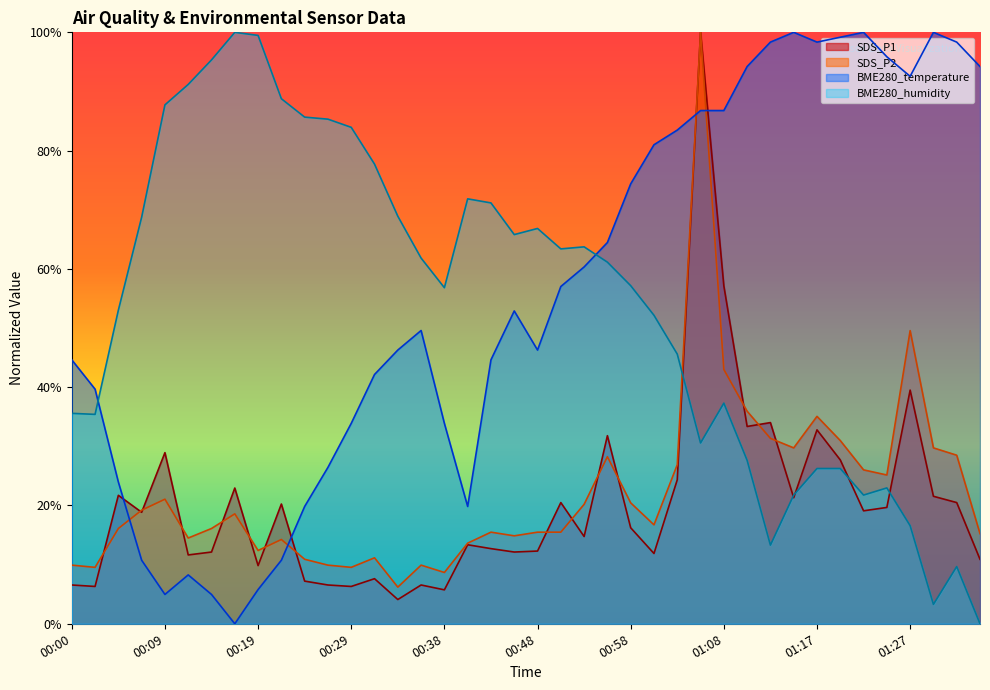

Between 01:17 and 00:43, which is larger?

01:17